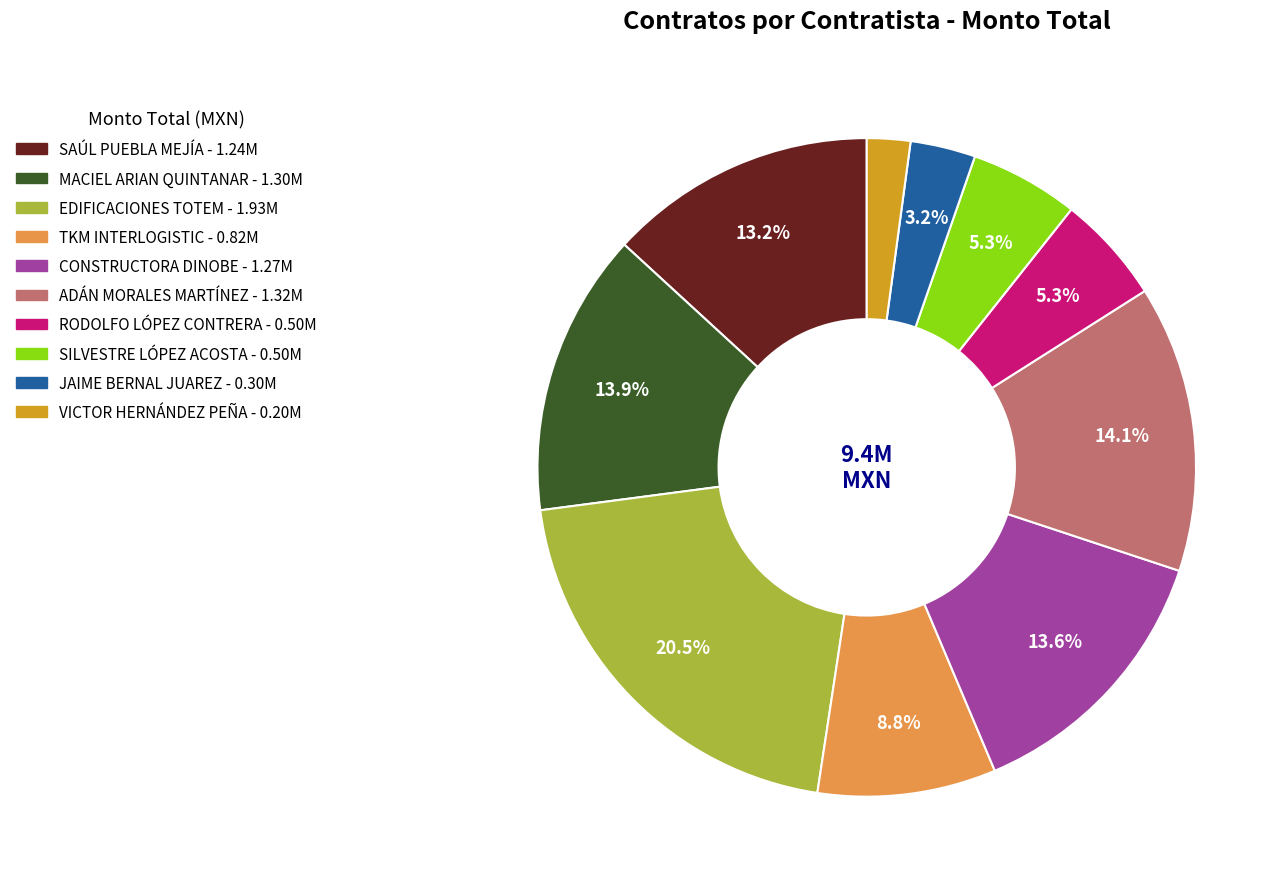

Is there any slice that represents more than half of the pie?

No